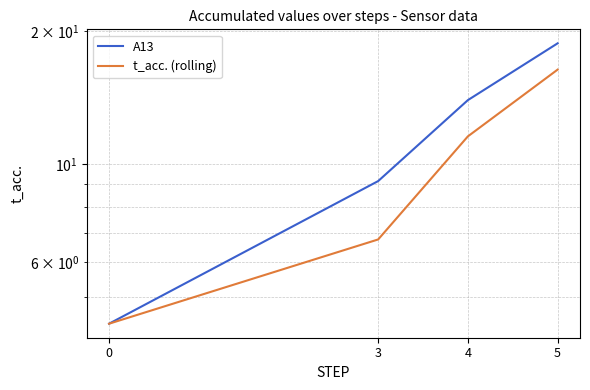

How many data points in t_acc. (rolling) are above 11?

2